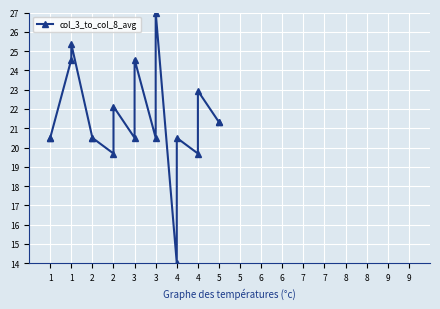

Reading right to left, extract all data points from this chart.

21.3	21.3	22.9	19.7	20.5	14.0	27.0	20.5	24.6	20.5	22.1	19.7	20.5	20.5	25.4	24.6	20.5	20.5